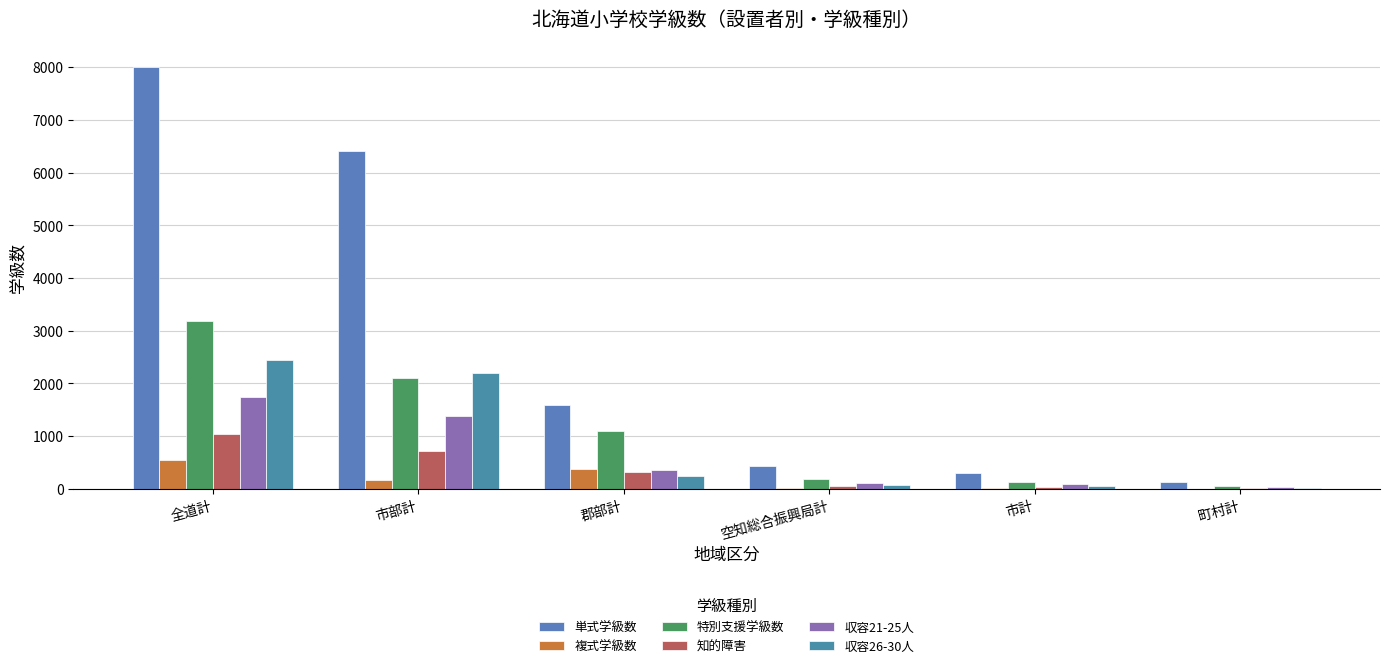

How many groups of bars are there?

6